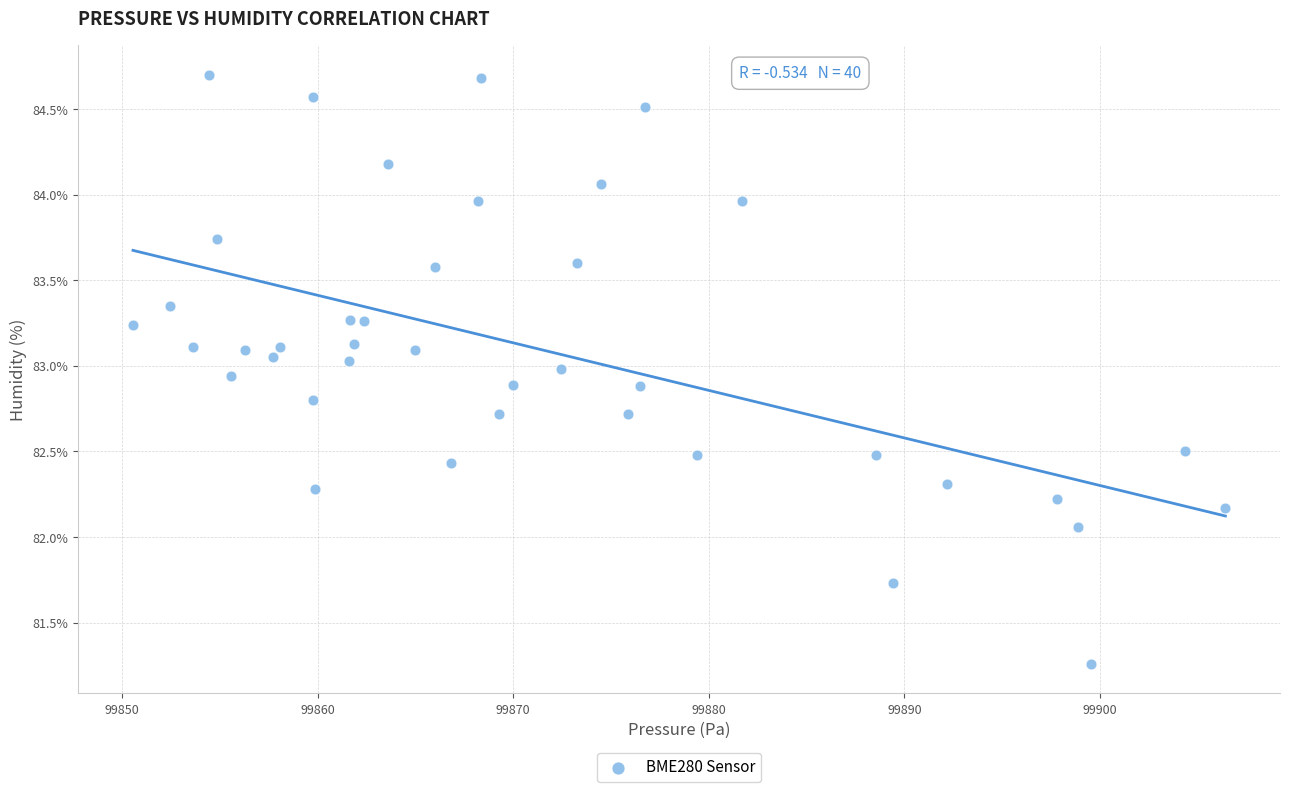

What is the range of Y values (max minus min)?

3.4